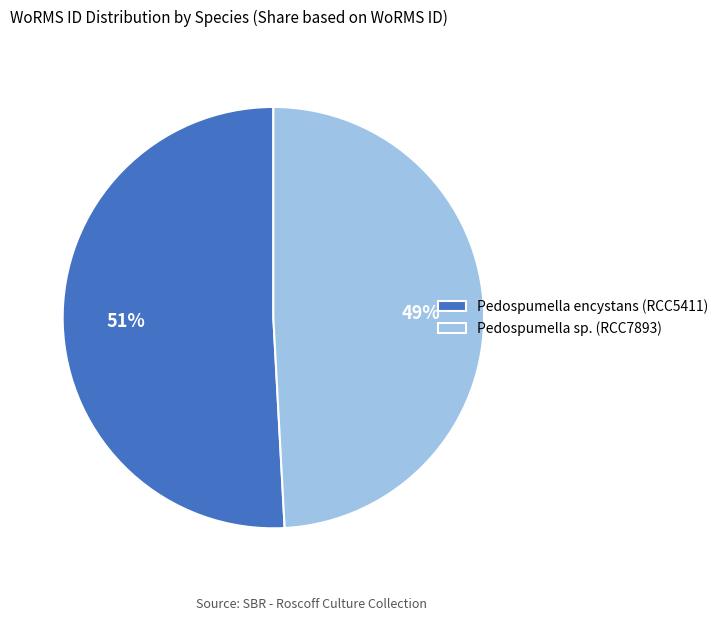

To the nearest percent, what is the difference between the Pedospumella sp. (RCC7893) and Pedospumella encystans (RCC5411) slice percentages?

2%